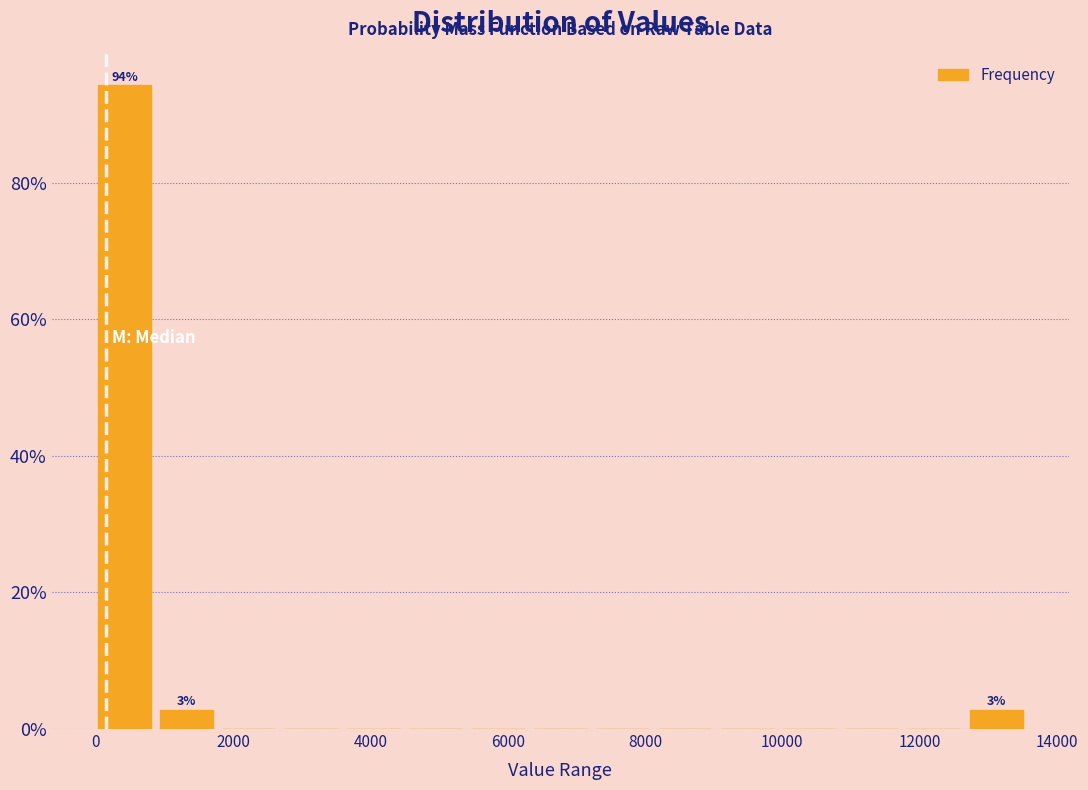

Which range on the x-axis has the tallest bar?

0 to 1000